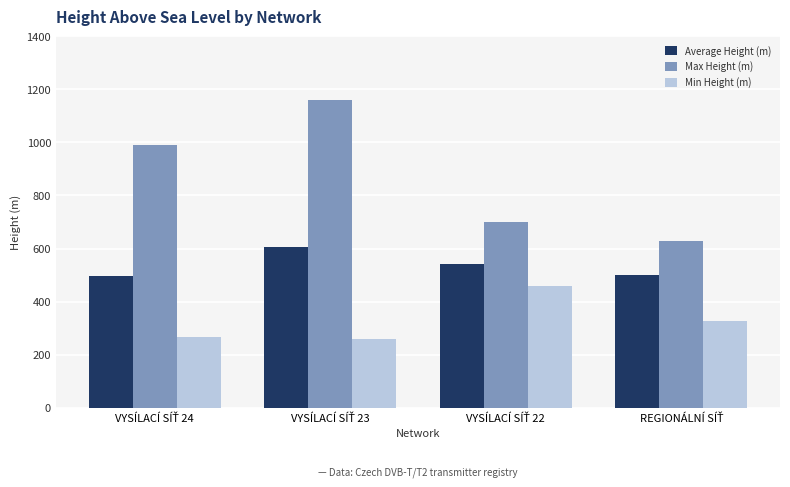

Rank the series by their maximum value, from highest to lowest.

Max Height (m), Average Height (m), Min Height (m)